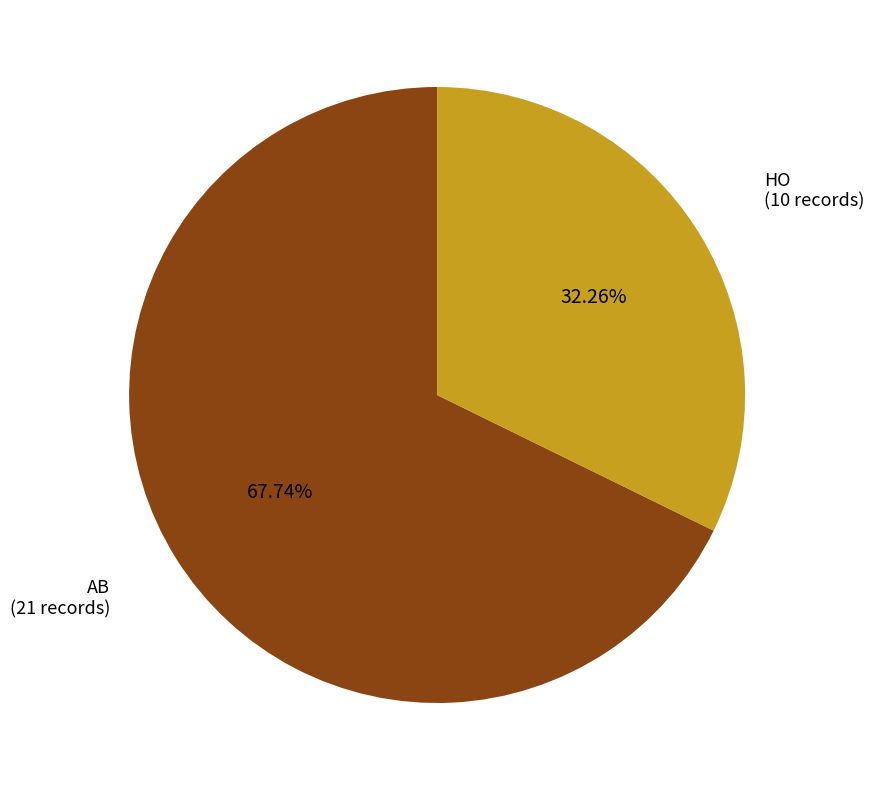

Is there any slice that represents more than half of the pie?

Yes